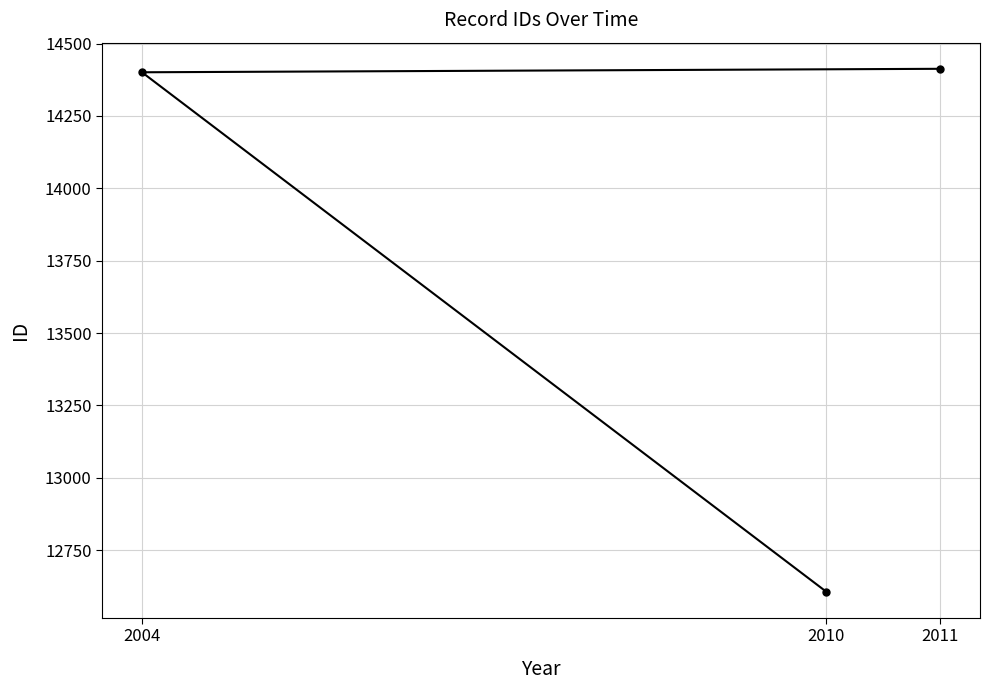

What is the label of the 3rd point from the left?

2011